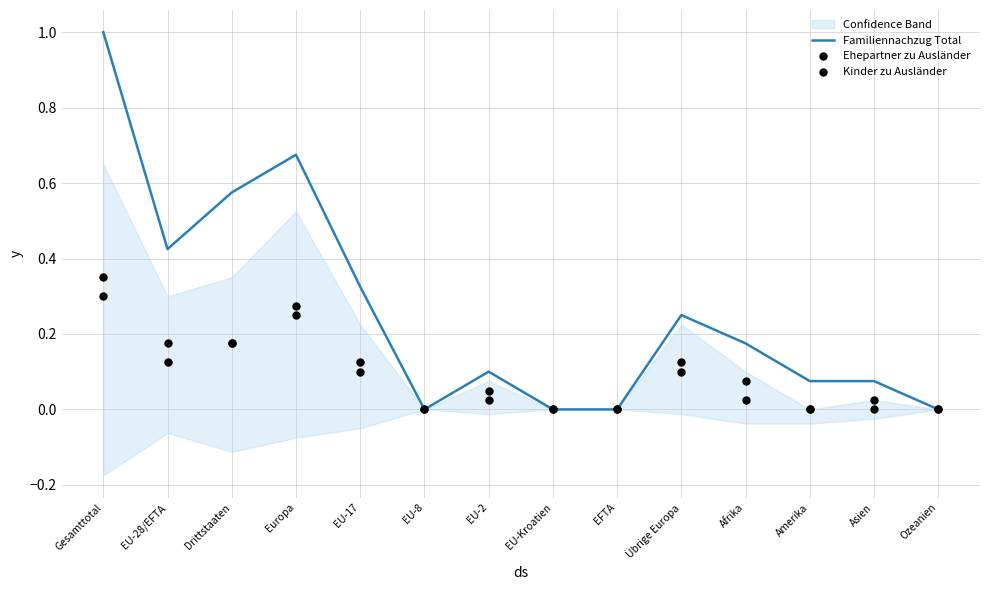

Is it true that Familiennachzug Total equals 0.0 at EU-Kroatien?

True